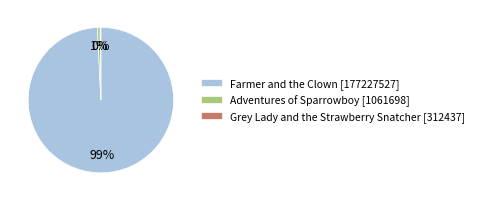

Is the sum of Adventures of Sparrowboy [1061698] and Farmer and the Clown [177227527] greater than half?

Yes